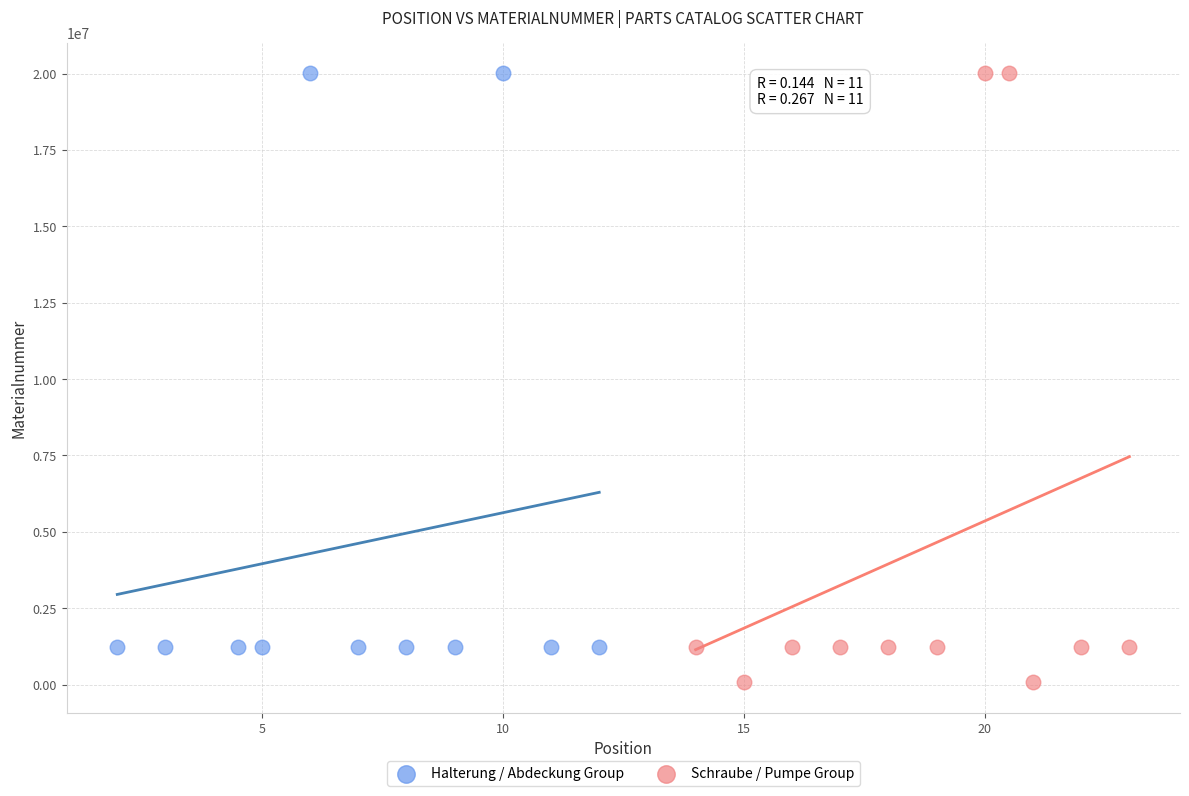

Which series contains the lowest Y value?

Schraube / Pumpe Group